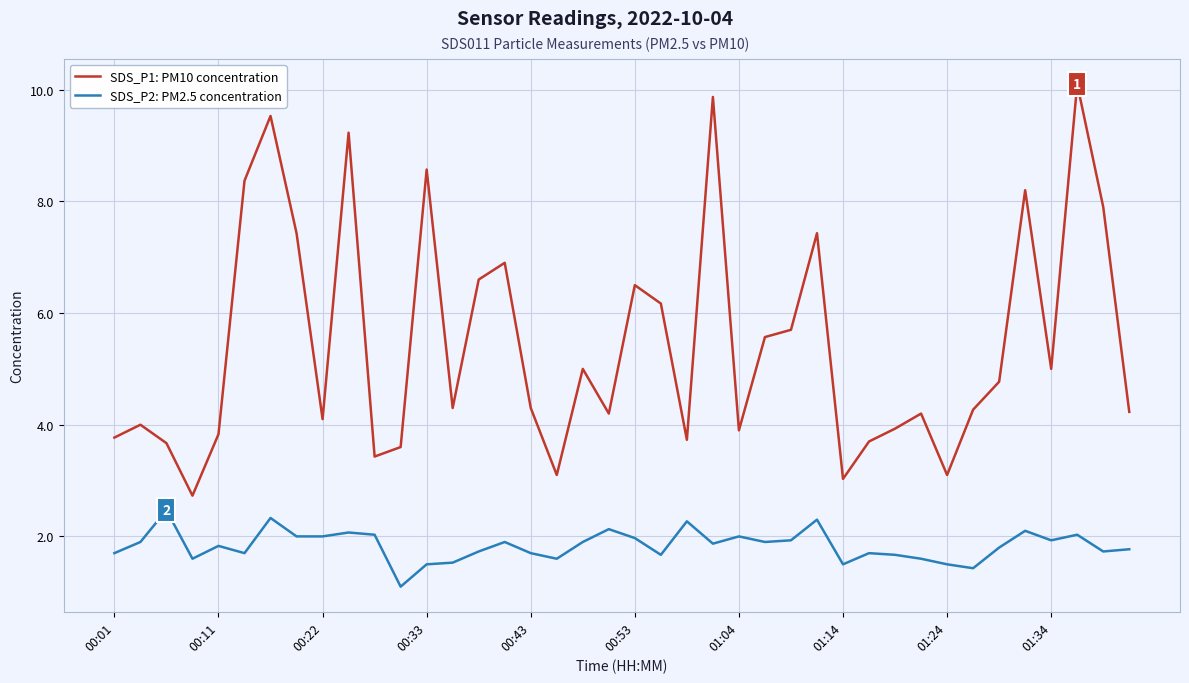

True or false: SDS_P1: PM10 concentration and SDS_P2: PM2.5 concentration cross at least once.

False